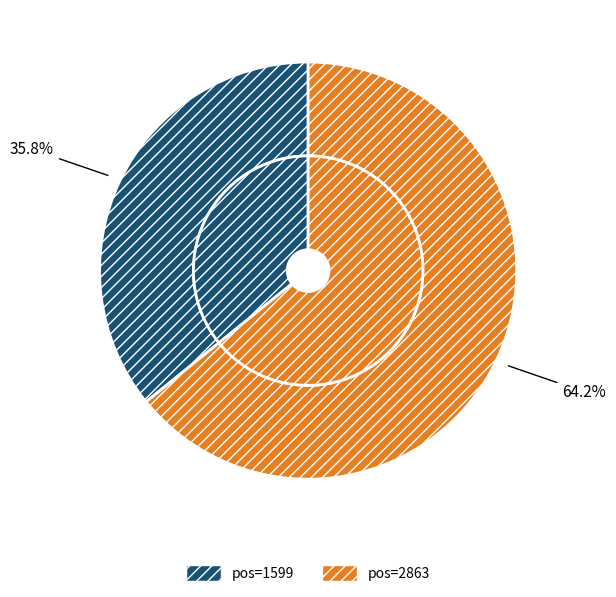

To the nearest percent, what is the difference between the largest and smallest slice percentages?

28%